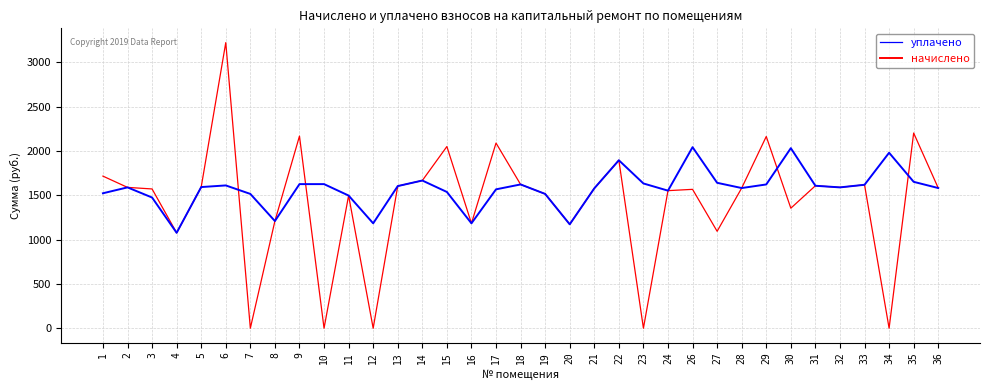

At which category is the sum across all series the highest?

6